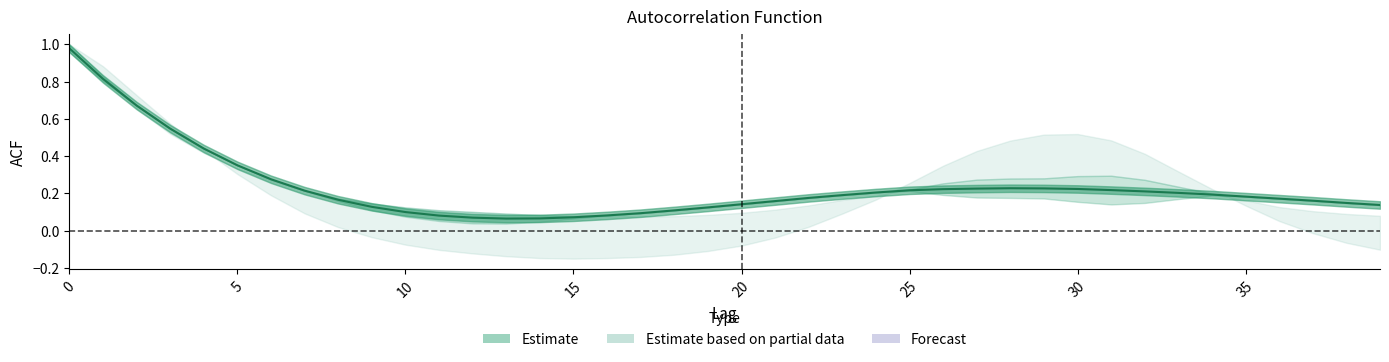

Reading left to right, list all the values displayed in this chart.

1.0	0.8	0.7	0.5	0.4	0.3	0.3	0.2	0.2	0.1	0.1	0.1	0.1	0.1	0.1	0.1	0.1	0.1	0.1	0.1	0.1	0.2	0.2	0.2	0.2	0.2	0.2	0.2	0.2	0.2	0.2	0.2	0.2	0.2	0.2	0.2	0.2	0.2	0.1	0.1